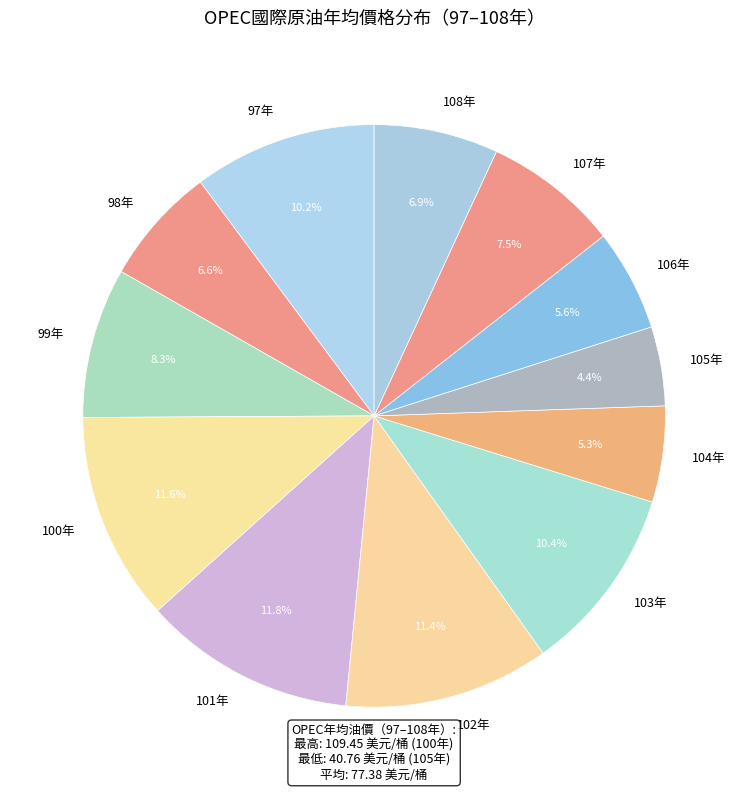

Does 99年 account for over 50% of the chart?

No